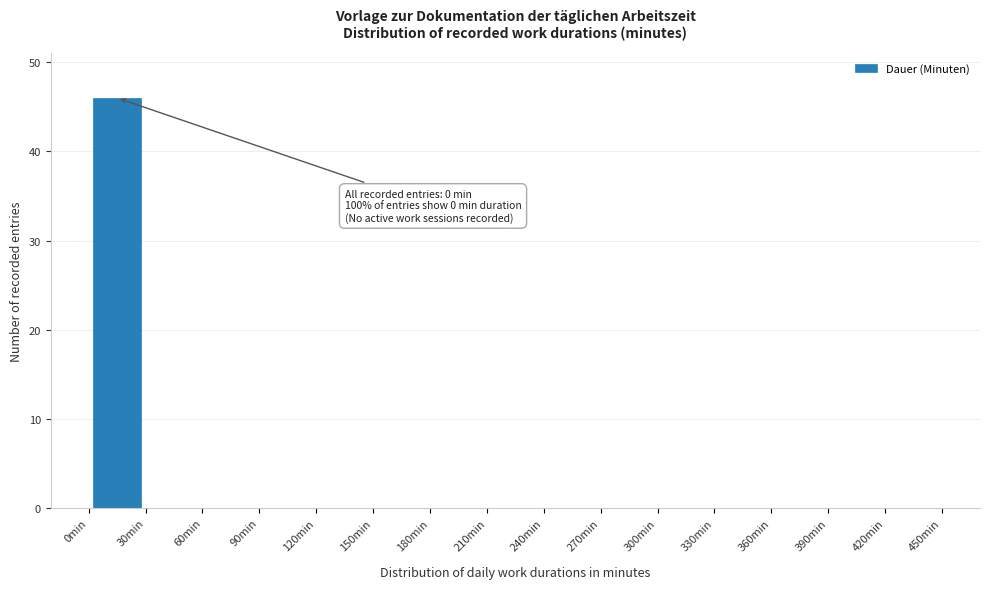

Over which range of the x-axis is the bar tallest?

0 to 30